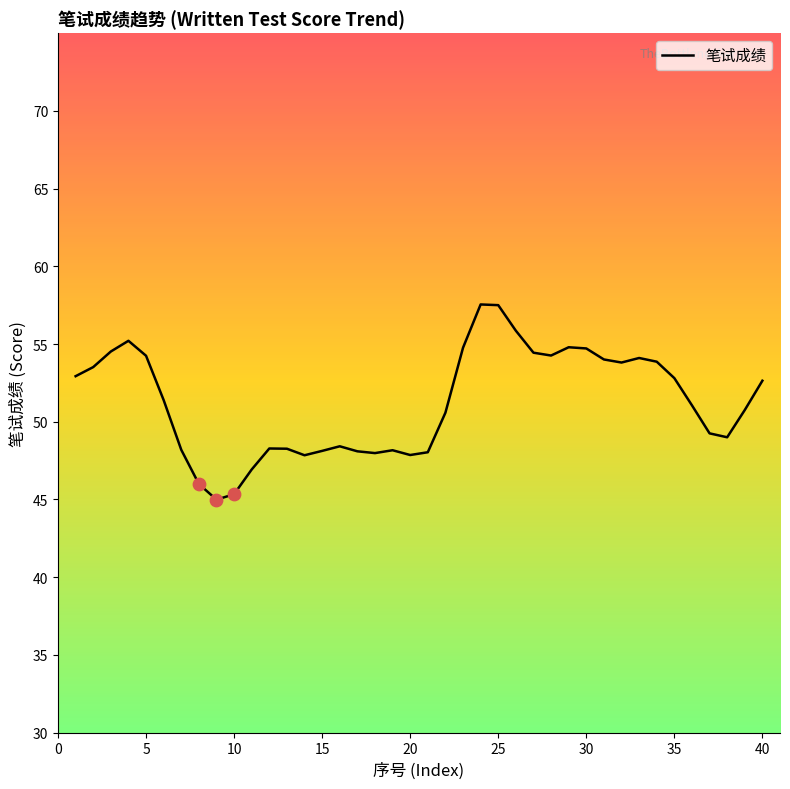

What is the maximum value for 笔试成绩?

57.5